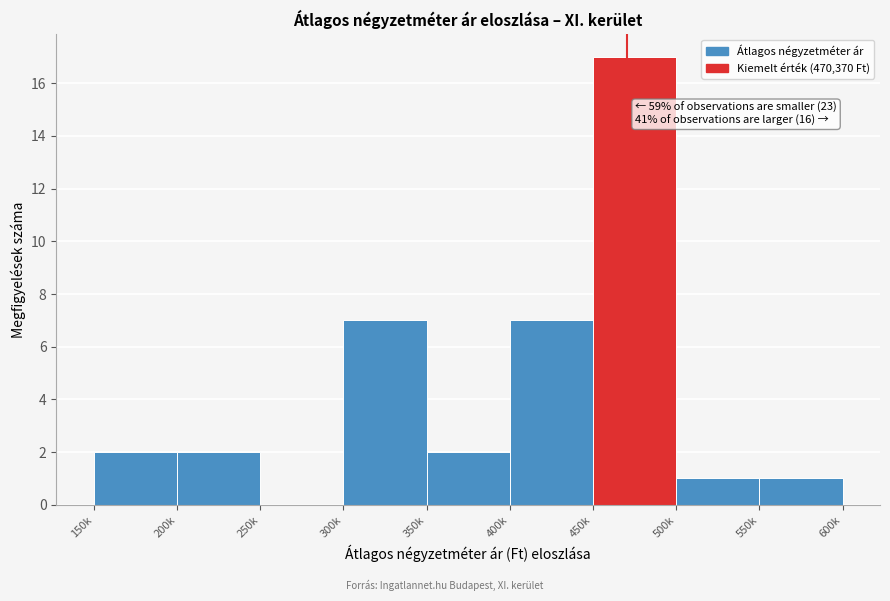

Reading right to left, transcribe all the data shown in this chart.

550k=1	500k=1	450k=17	400k=7	350k=2	300k=7	250k=0	200k=2	150k=2